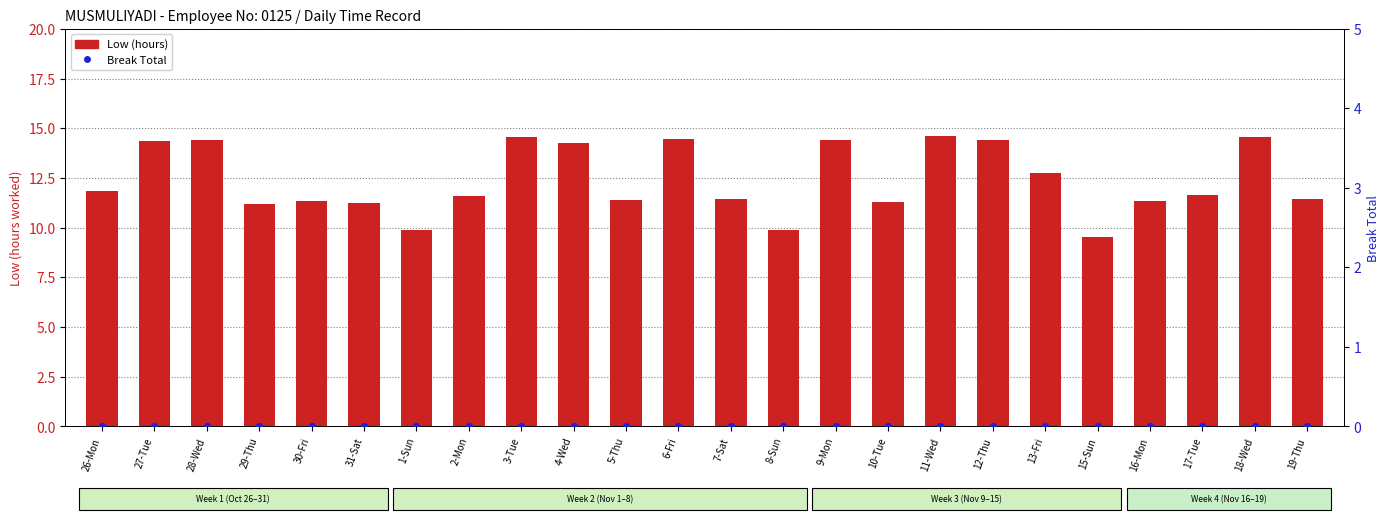

What is the total value across all series at 11-Wed?

14.6